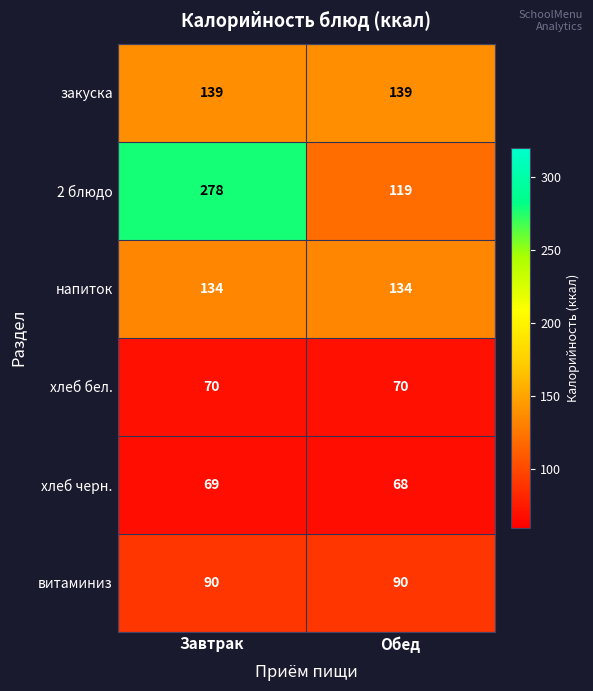

How many distinct data groups are displayed?

6